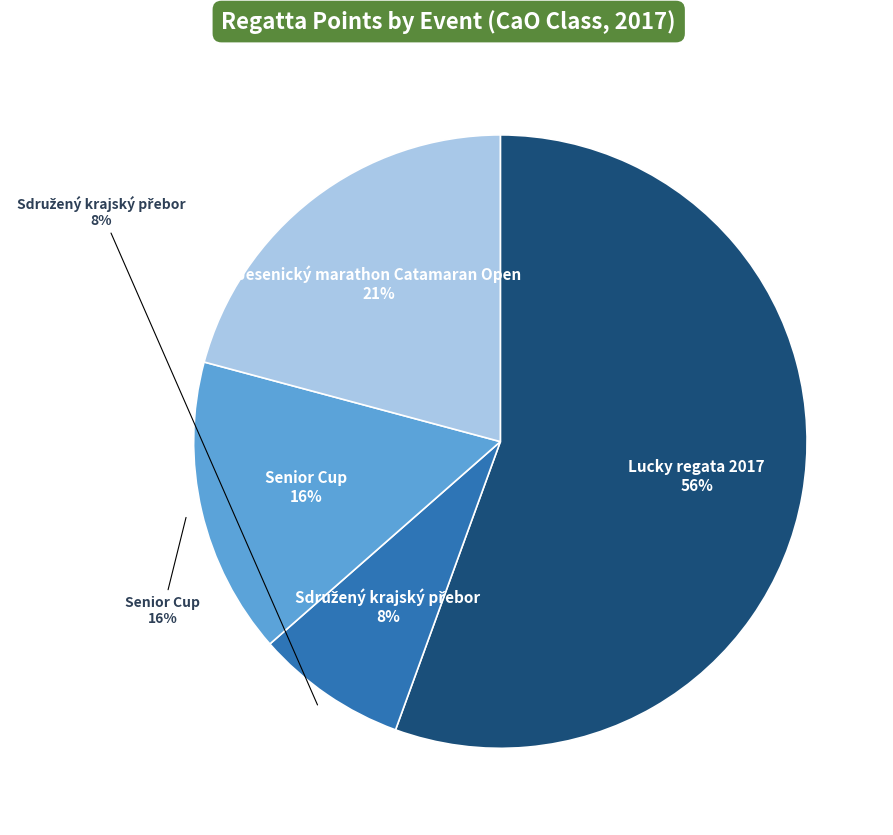

To the nearest percent, what percentage of the pie is Sdružený krajský přebor?

8%